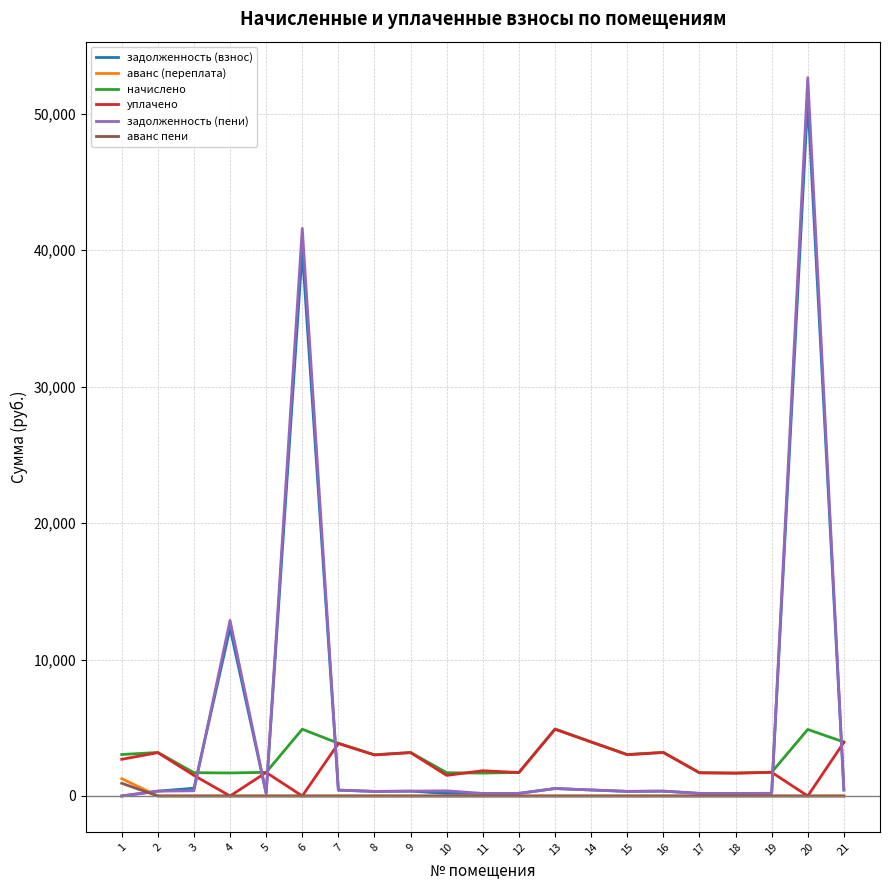

What is the total value across all series at 14?

8806.8